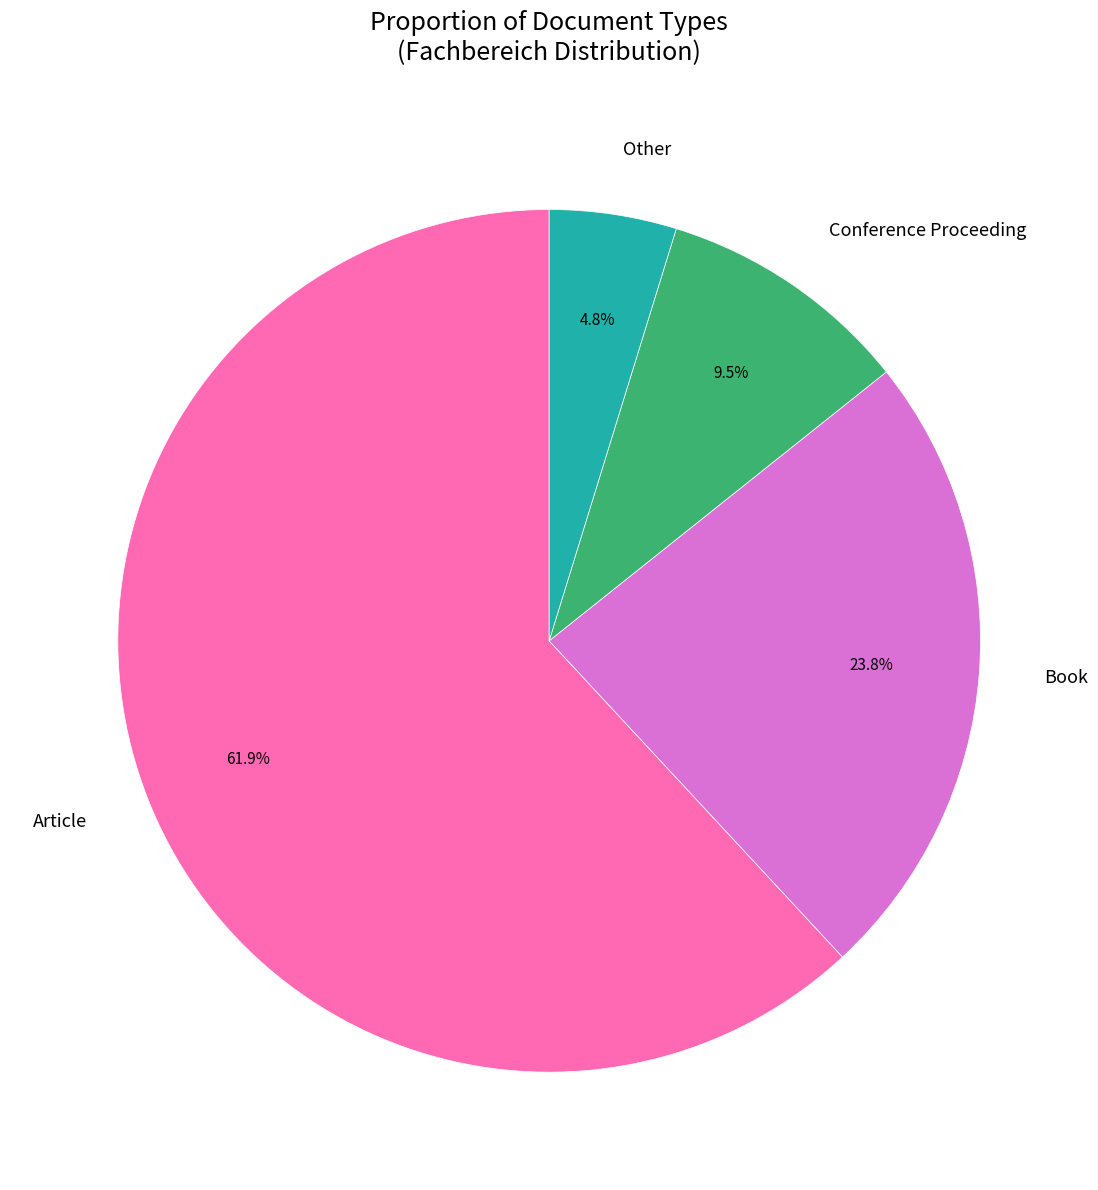

Is there a majority slice in this chart?

Yes